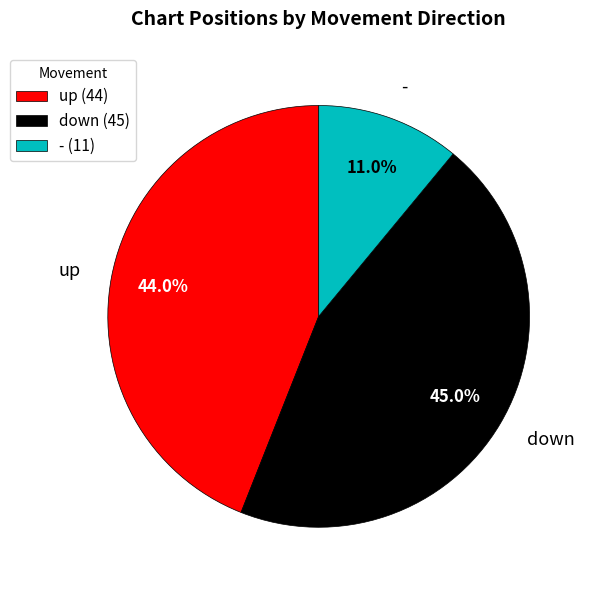

How many slices are in this pie chart?

3